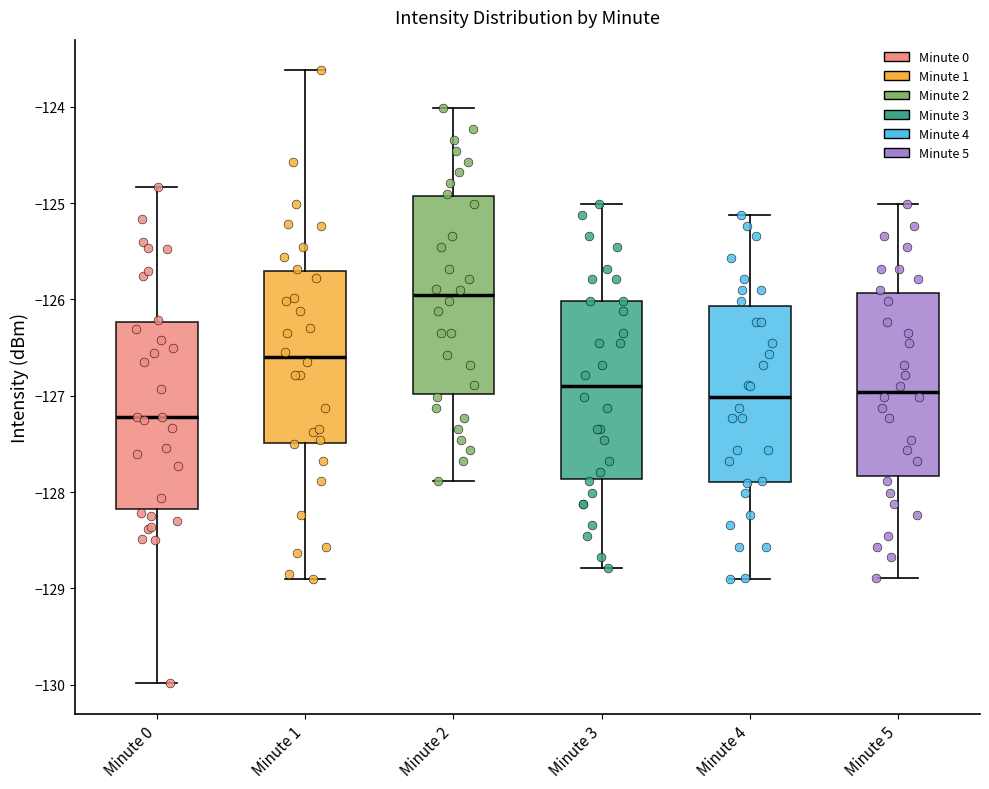

Where does the upper whisker of the box for Minute 4 end on the y-axis? The values are not printed on the chart, so give them approximately, as read against the axis.

-125.1